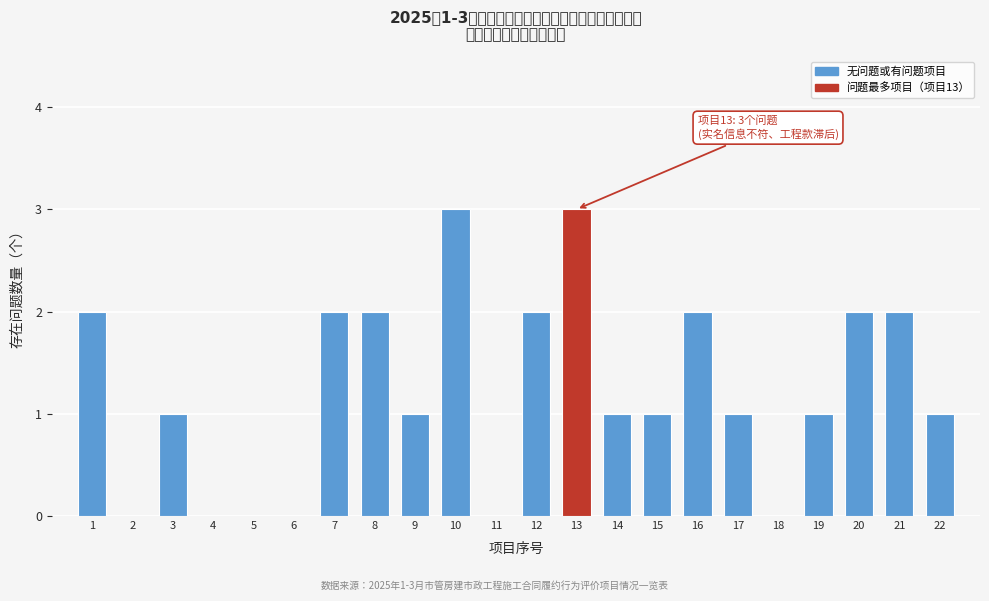

Reading right to left, extract all data points from this chart.

22=1	21=2	20=2	19=1	18=0	17=1	16=2	15=1	14=1	13=3	12=2	11=0	10=3	9=1	8=2	7=2	6=0	5=0	4=0	3=1	2=0	1=2